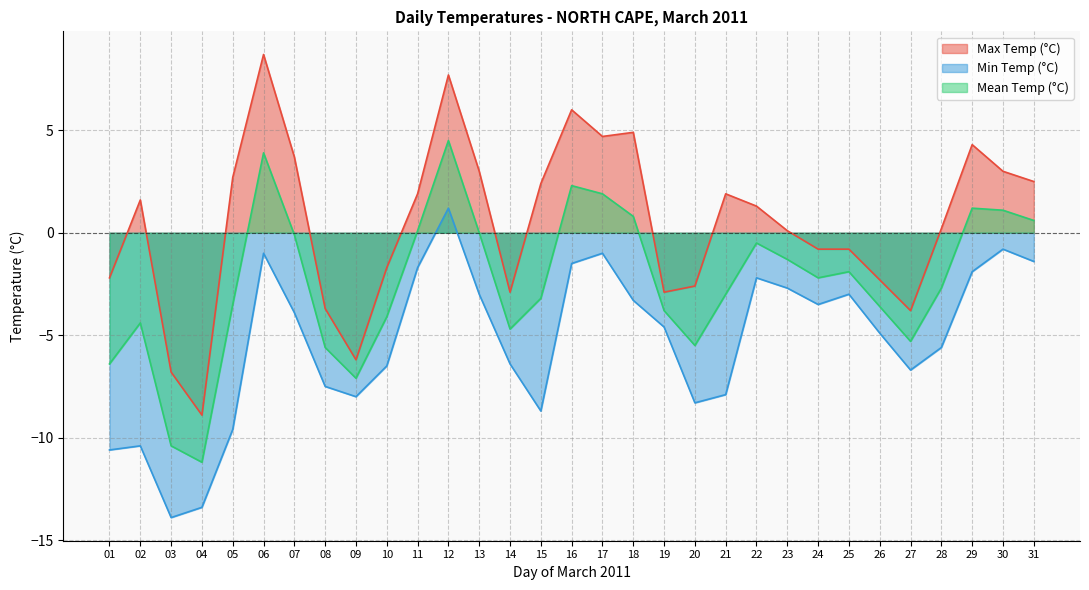

What is the value of the Min Temp (°C) point at the 23rd from the left?

-2.7